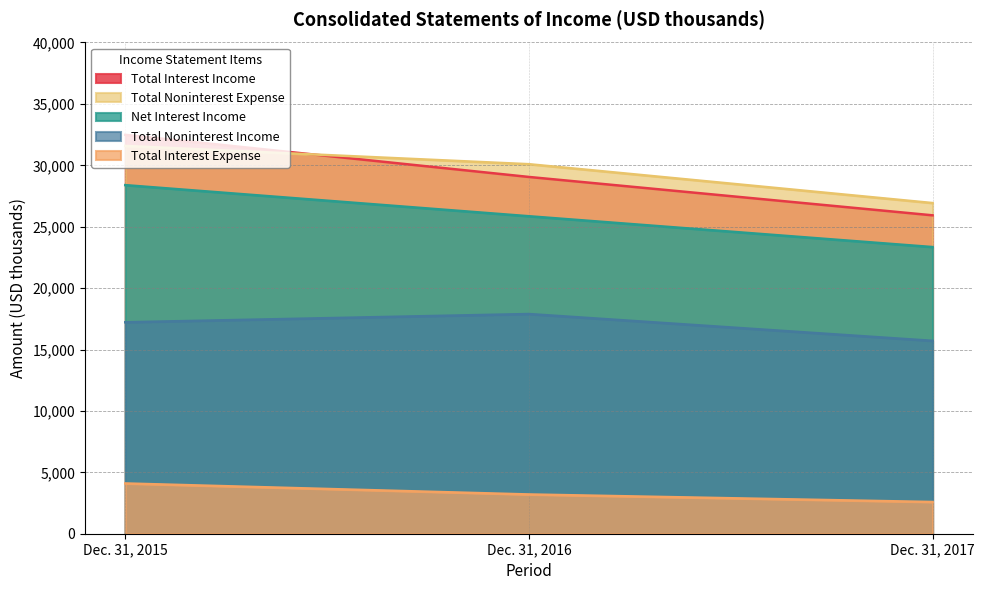

Where does the Total Interest Expense series first go above 3198?

Dec. 31, 2015